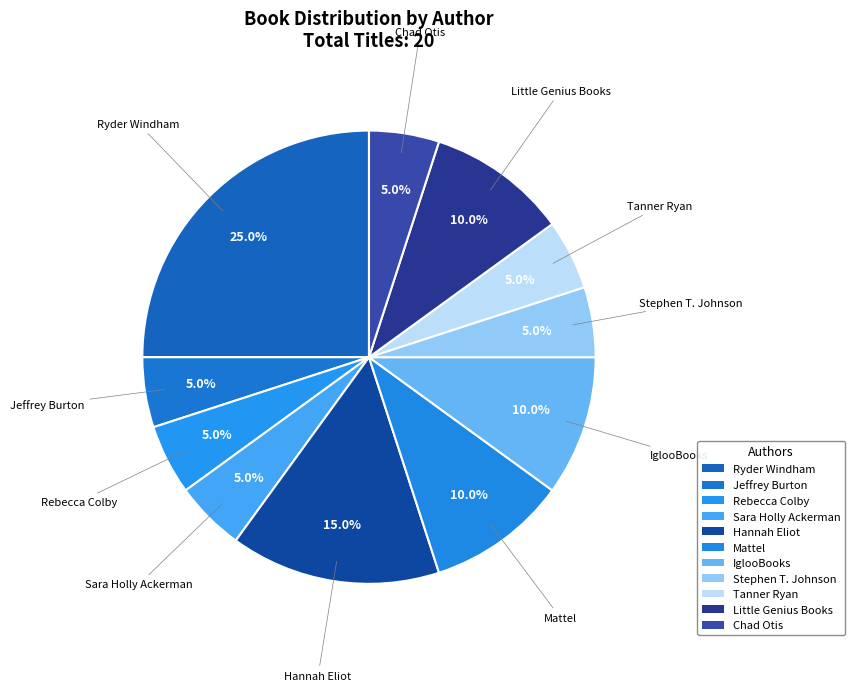

How many slices are in this pie chart?

11